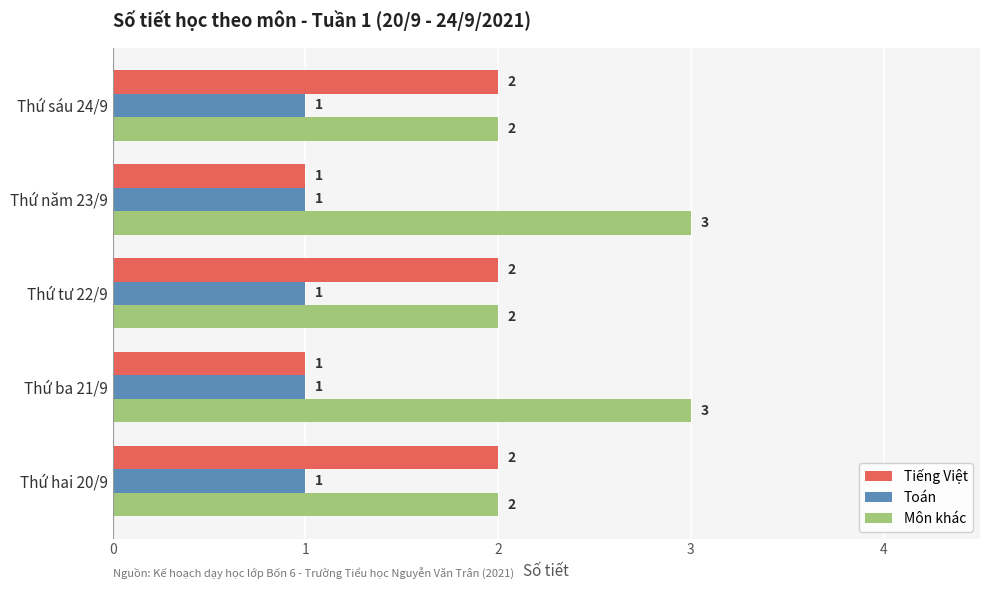

What is the average value of the Tiếng Việt series?

2